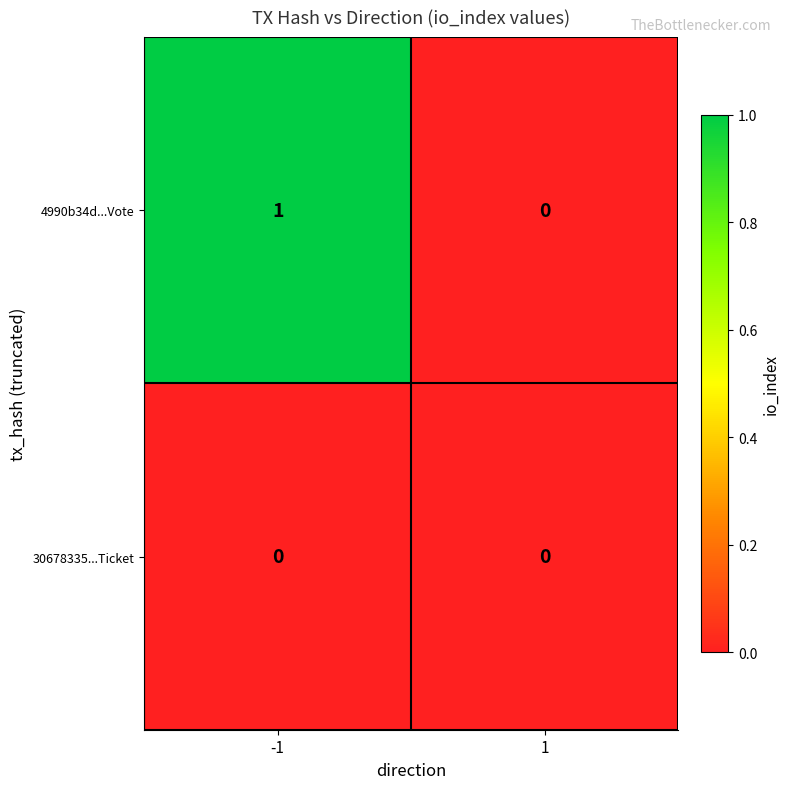

Is the value of 30678335...Ticket at 1 greater than the value of 4990b34d...Vote at -1?

No